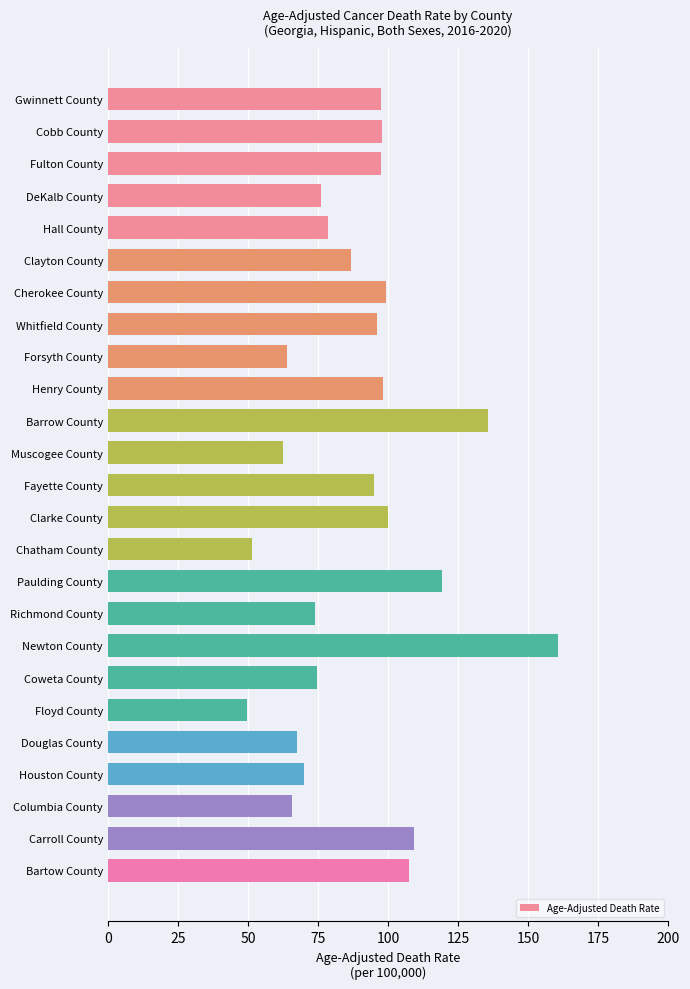

At which category does the chart reach its peak across all series?

Newton County